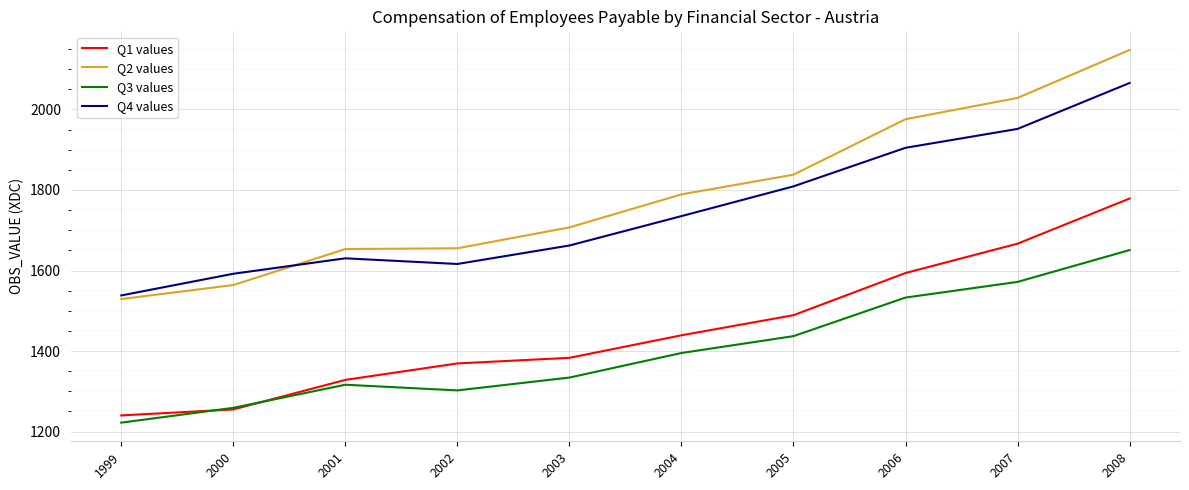

At which category is the sum across all series the highest?

2008